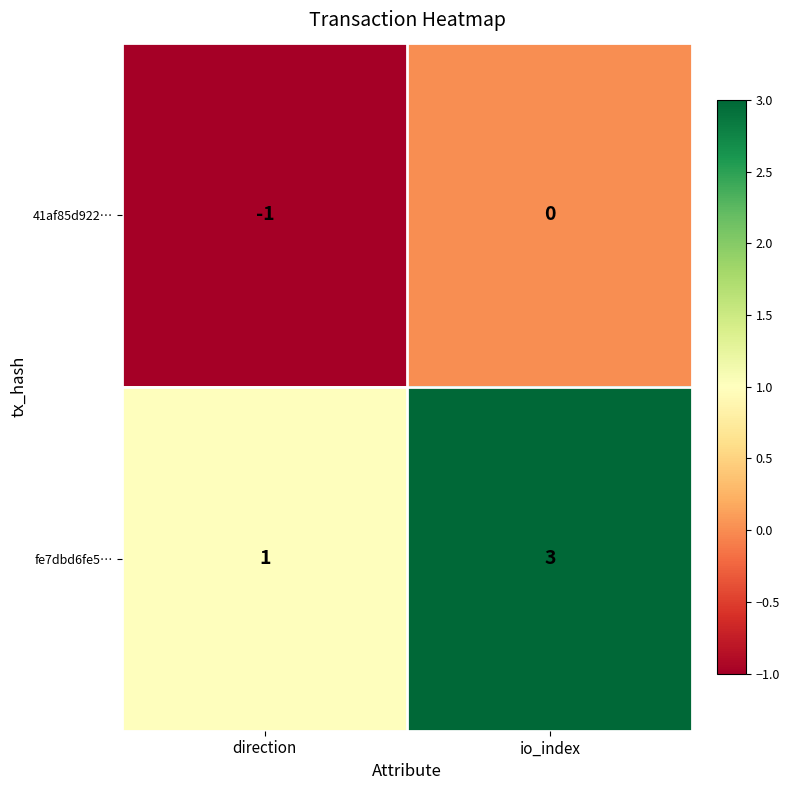

Reading left to right, list all the values displayed in this chart.

41af85d922…: -1	0
fe7dbd6fe5…: 1	3